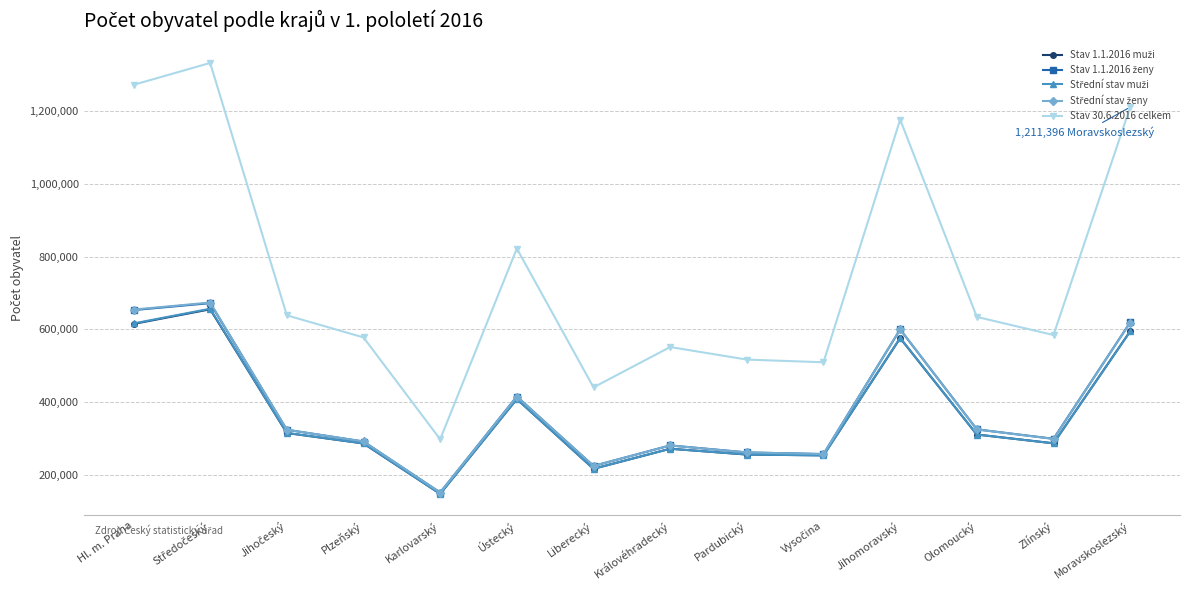

At which category does Stav 30.6.2016 celkem reach its first local valley?

Karlovarský